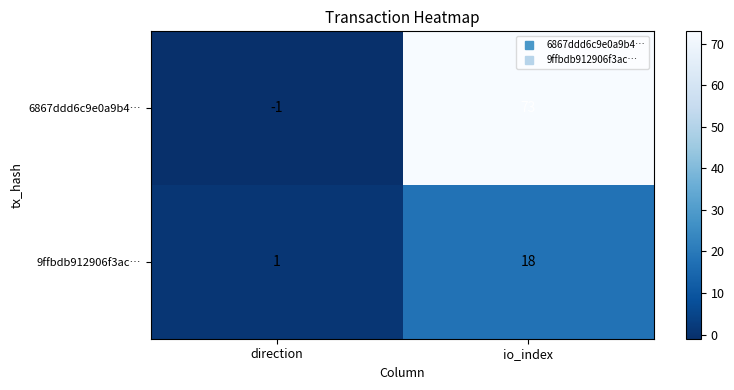

What is the total value across all series at io_index?

91